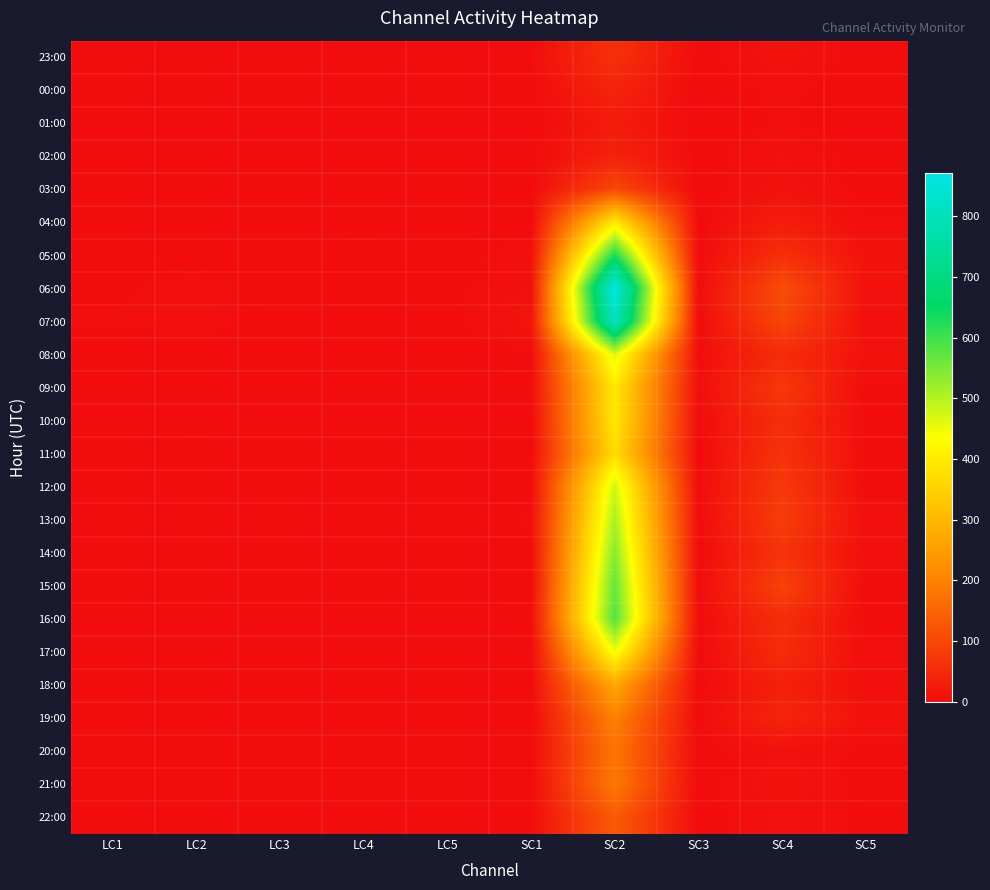

At which category does the chart reach its minimum across all series?

LC2